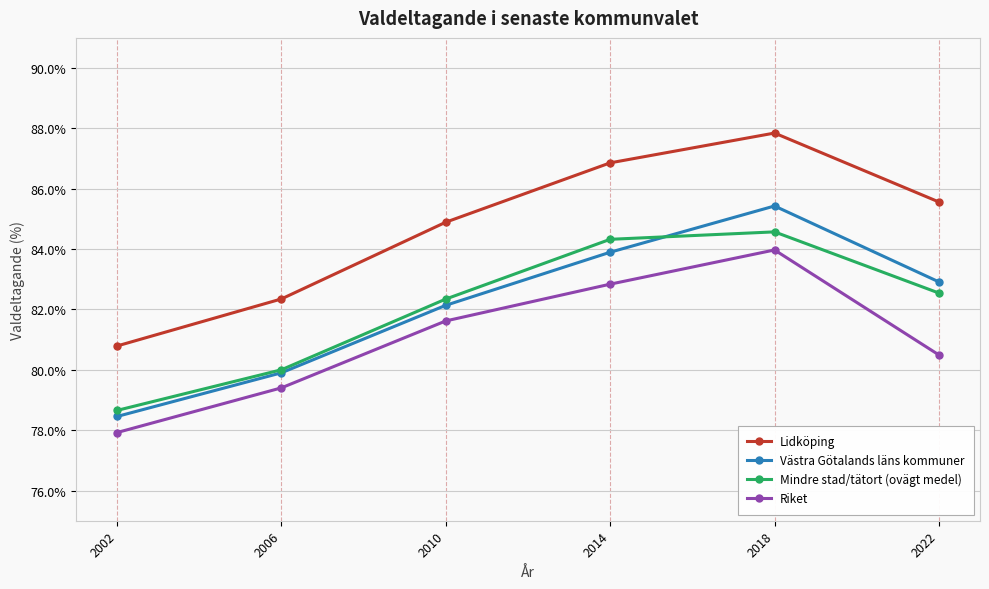

What is the approximate value of Västra Götalands läns kommuner at 2006?

79.9